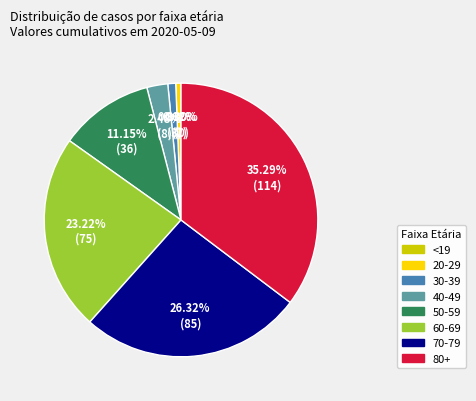

How much of the chart is everything except 60-69?

76.8%